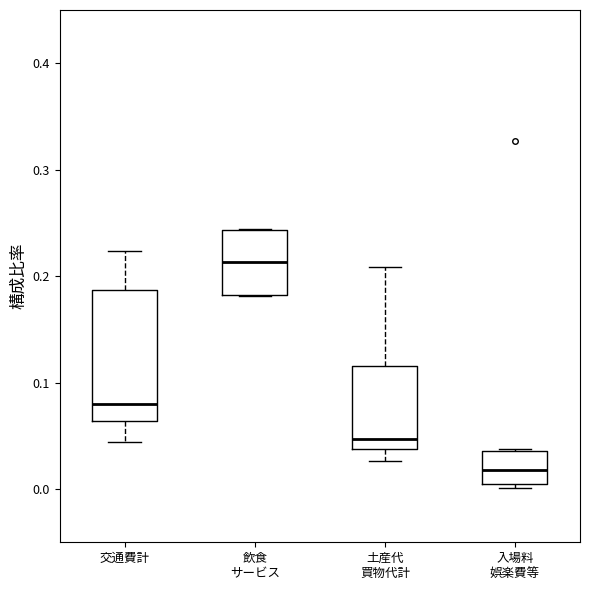

Where does the median line of the box for 入場料 娯楽費等 sit on the y-axis? The values are not printed on the chart, so give them approximately, as read against the axis.

0.02